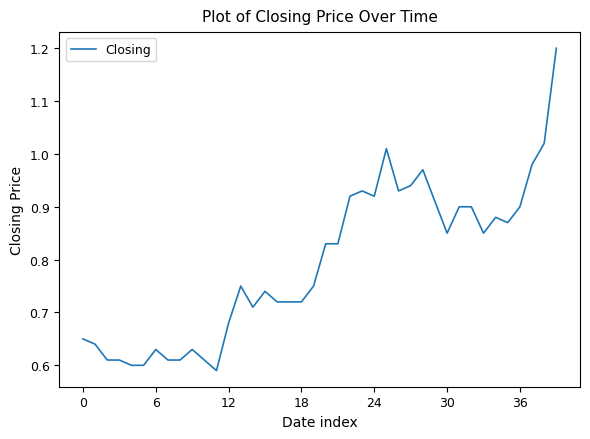

What is the greatest value displayed?

1.2